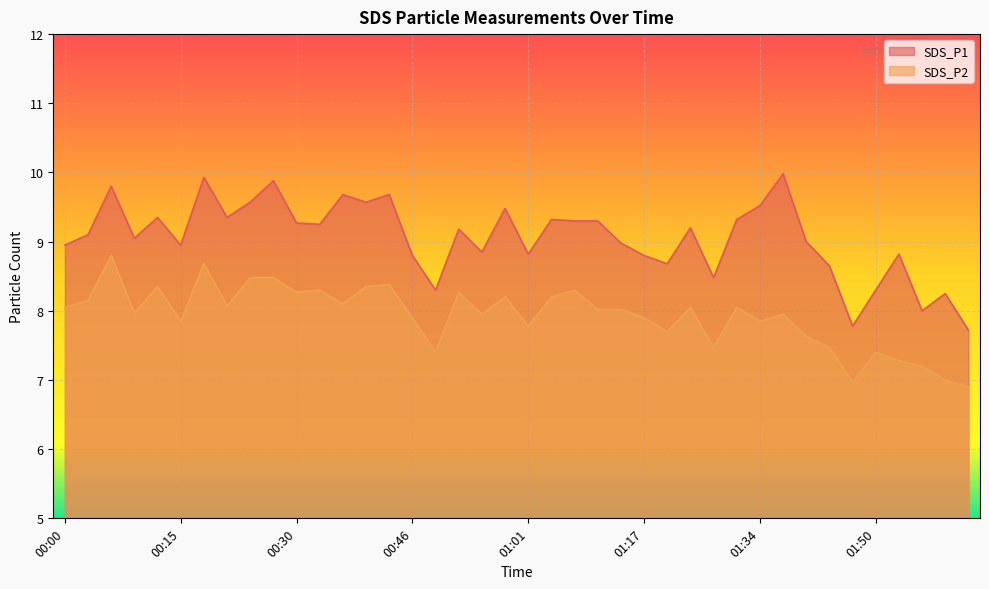

Rank the series by their average value, from highest to lowest.

SDS_P1, SDS_P2